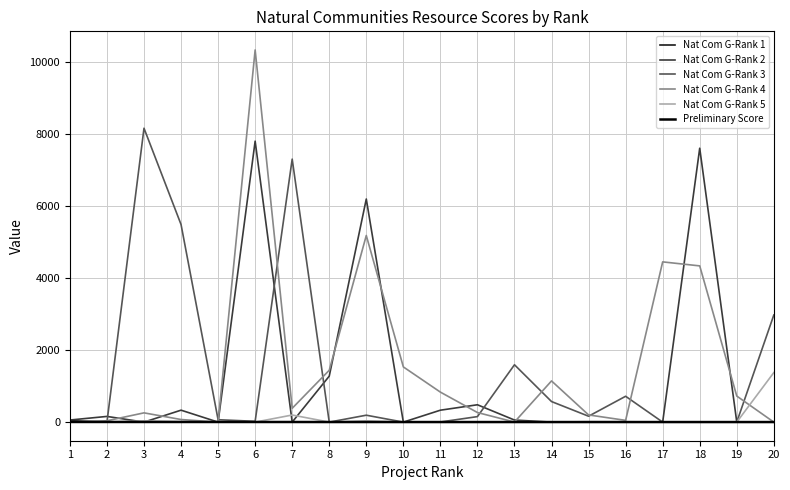

Is it true that Nat Com G-Rank 5 equals 0.0 at 19?

True